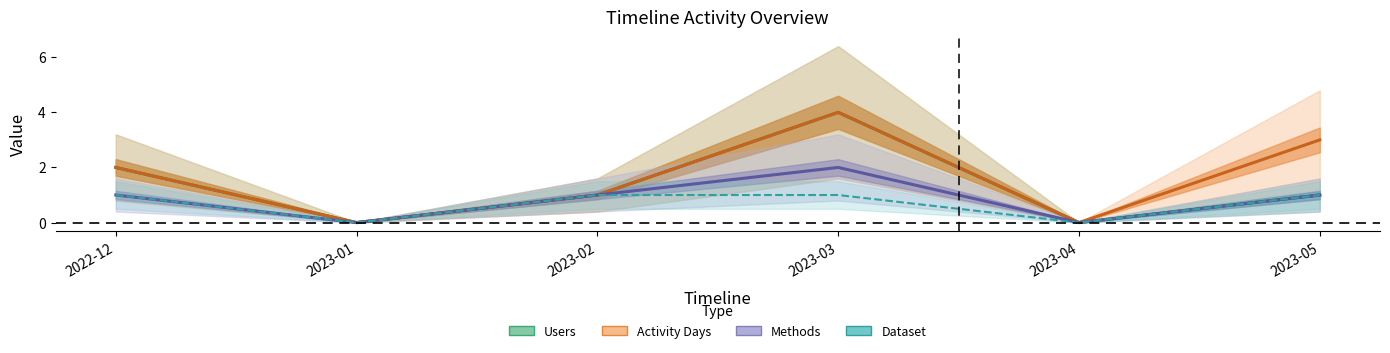

The value of Users at 2023-01 is 0. True or false?

True